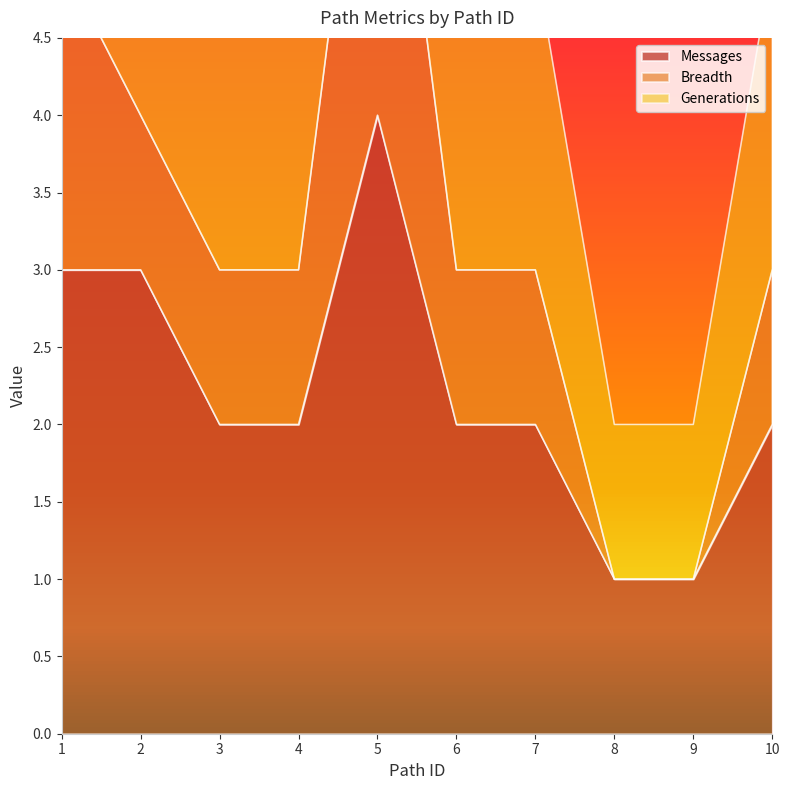

True or false: Breadth and Messages cross at least once.

False